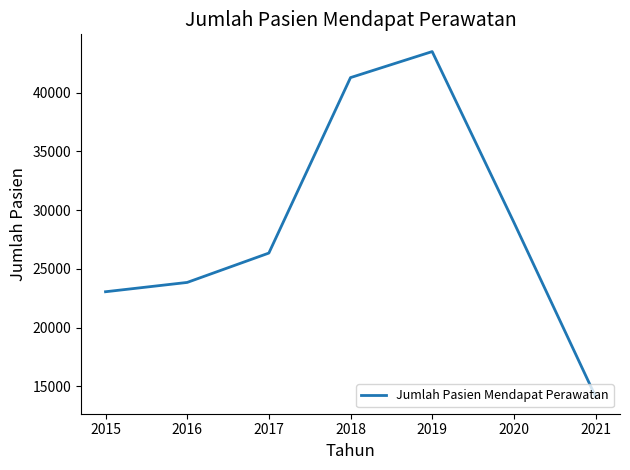

True or false: the data shows 48584 at 2020.

False